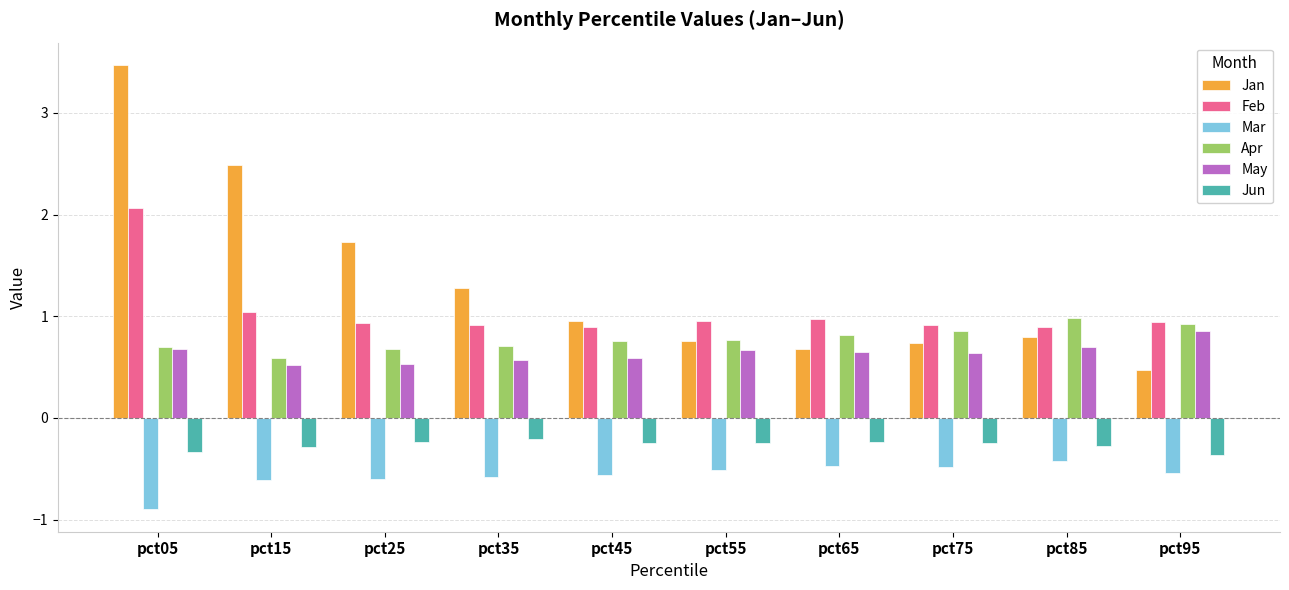

Which series has the largest range (max minus min)?

Jan